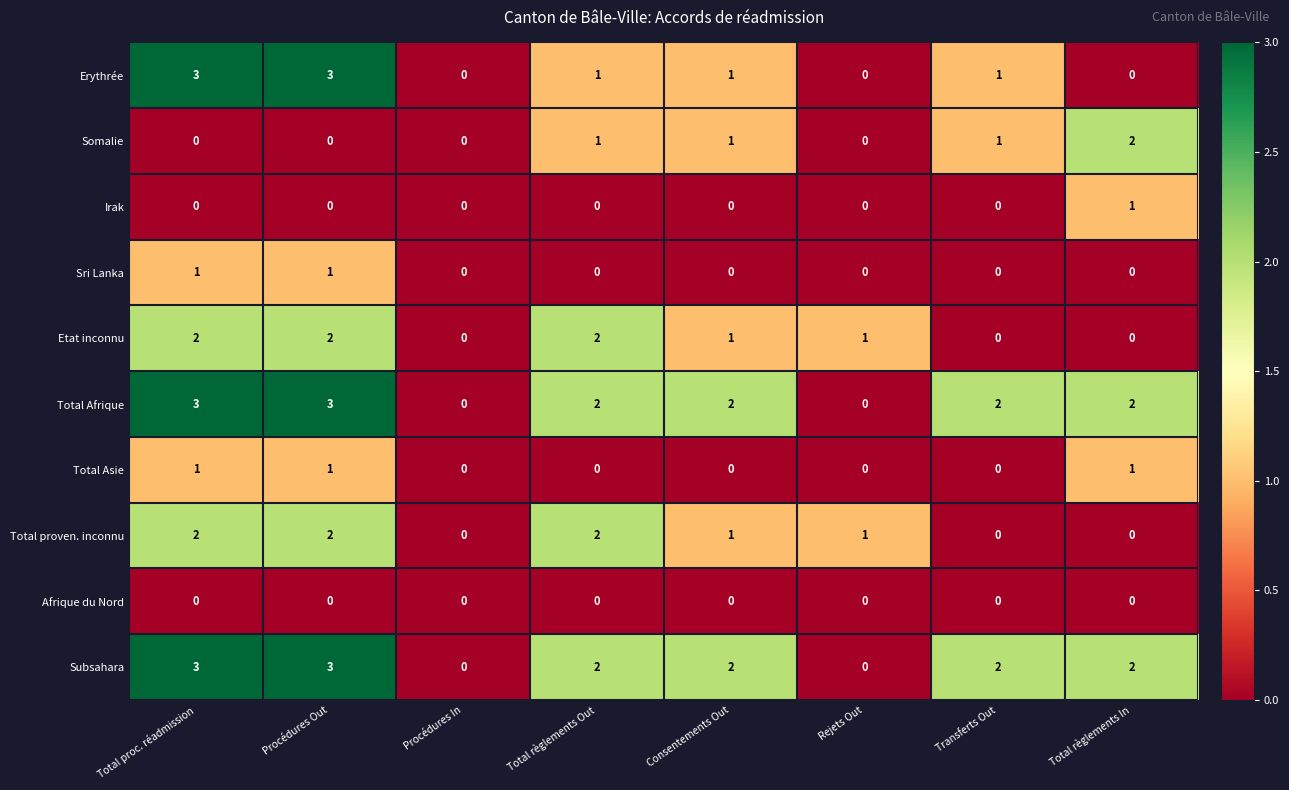

Count the Total Asie values in the range 0 to 1.

8